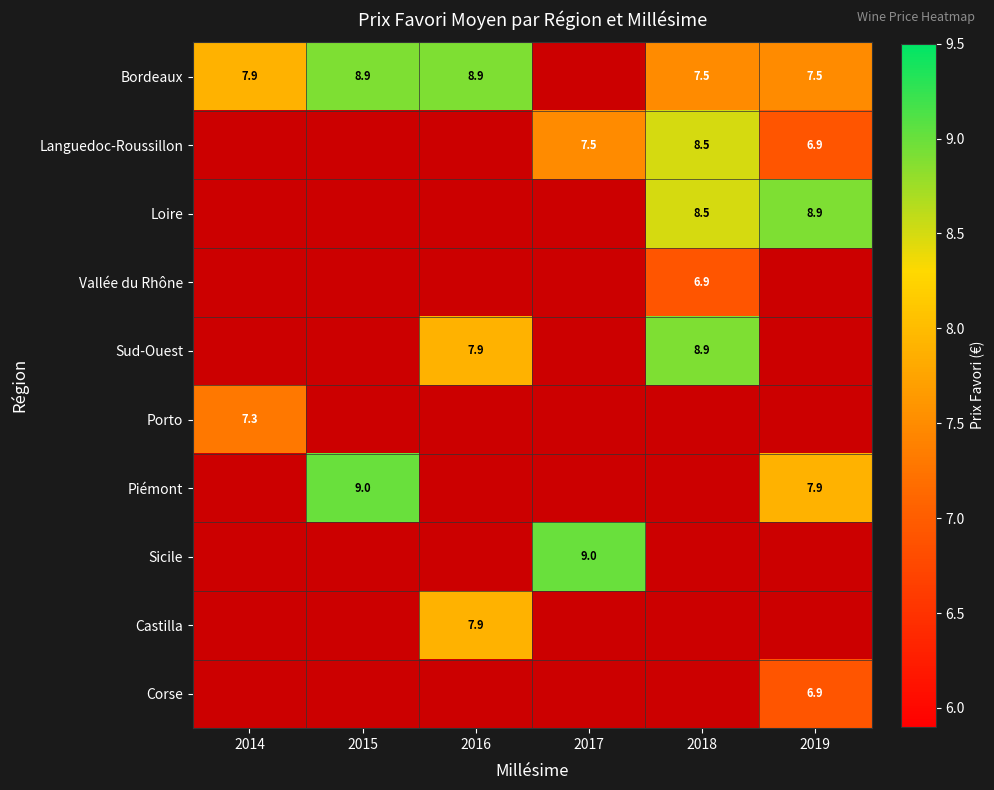

The Sud-Ouest series shows 7.9 at 2016. True or false?

True